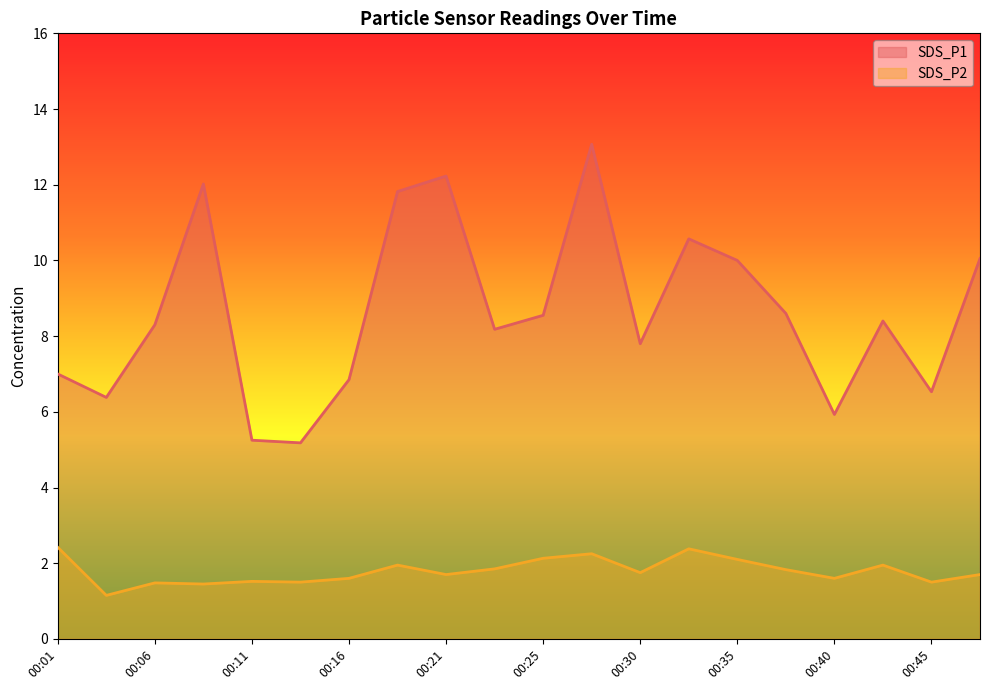

At which category does SDS_P1 reach its first local peak?

00:08